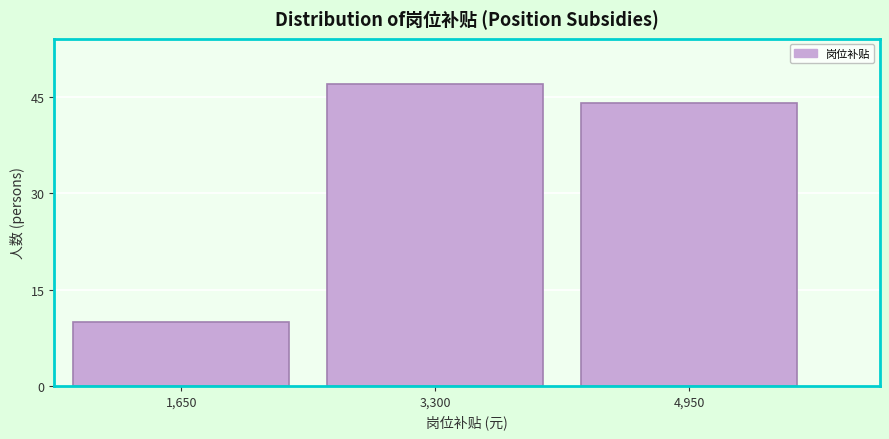

Reading left to right, extract all data points from this chart.

1,650=10	3,300=47	4,950=44